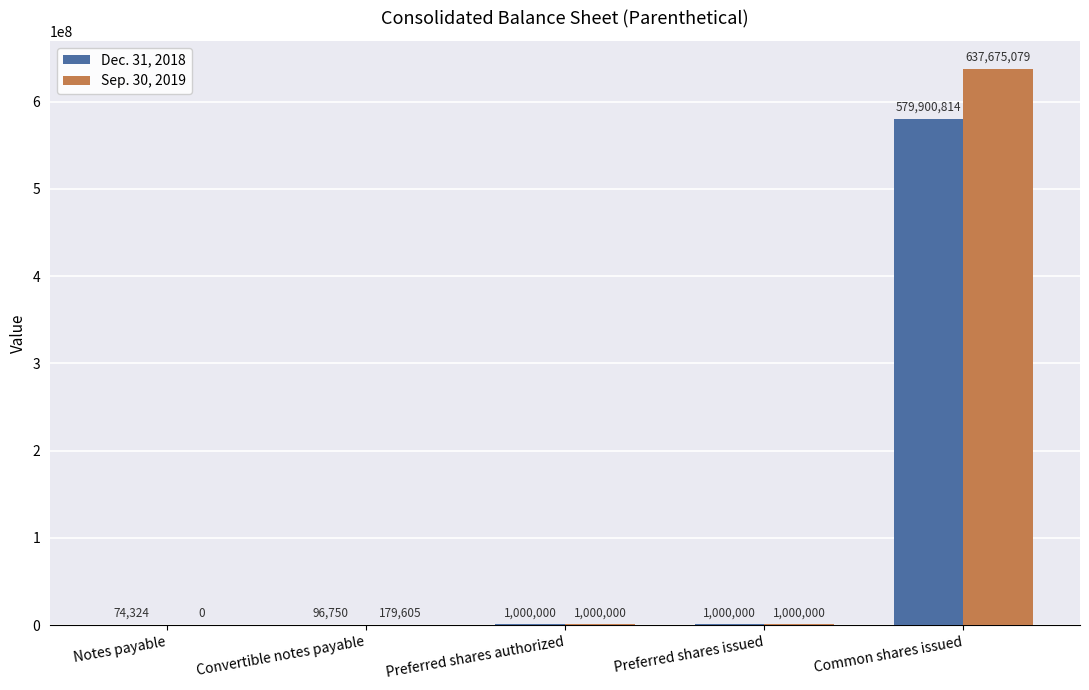

What is the sum of the Dec. 31, 2018 values at Convertible notes payable and Common shares issued?

579997564